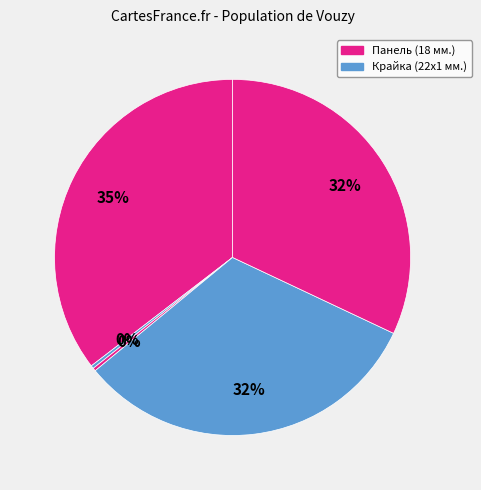

Count the number of slices in the pie.

5